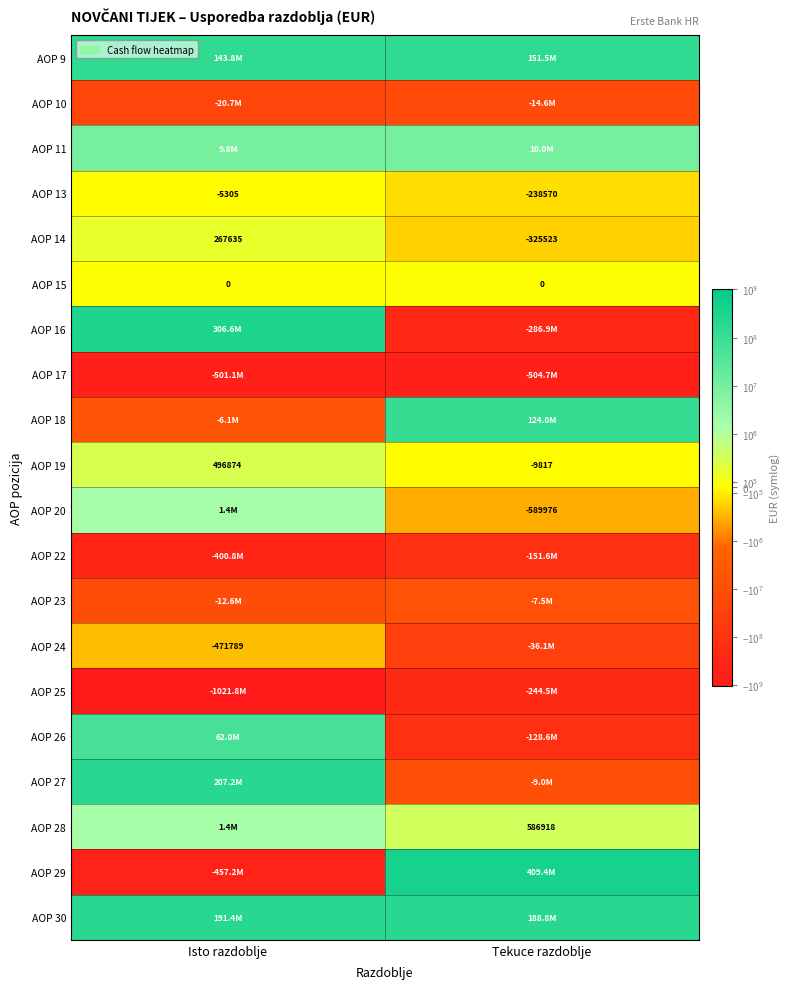

Is the value of AOP 13 at Tekuce razdoblje greater than the value of AOP 20 at Tekuce razdoblje?

Yes